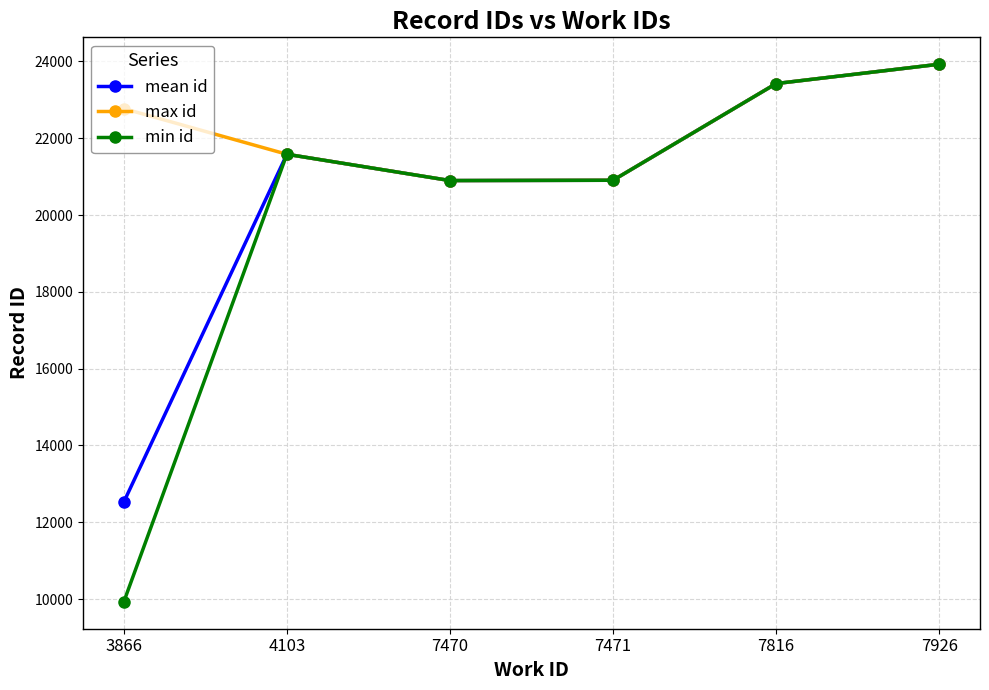

At which label is max id closest to 22414?

3866